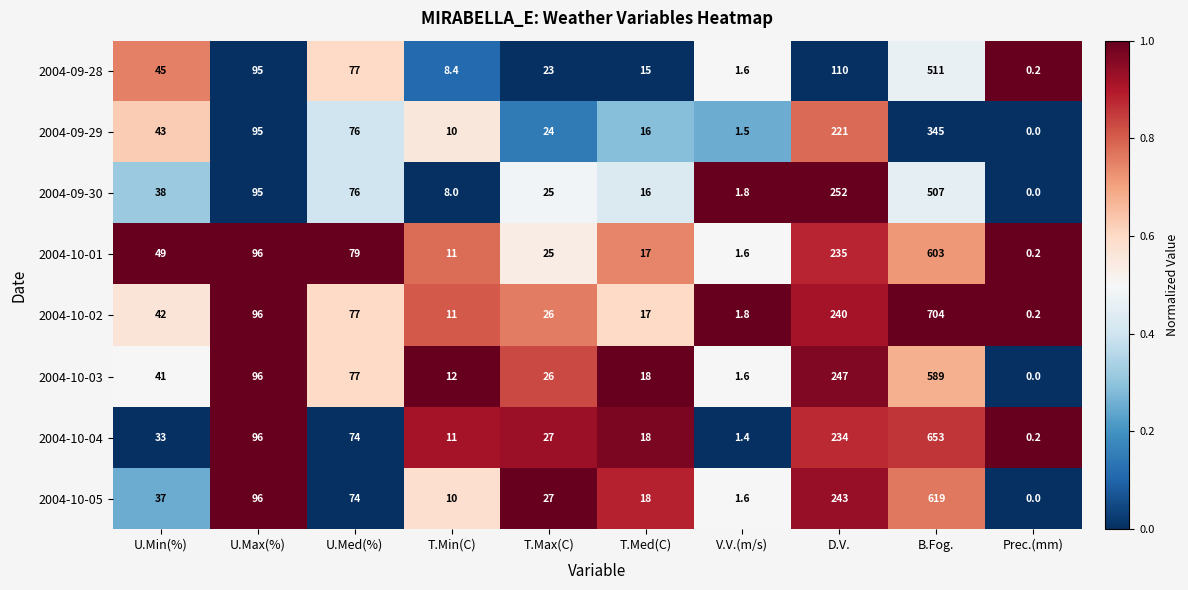

What is the difference between the 2004-10-04 values at B.Fog. and U.Max(%)?

557.0